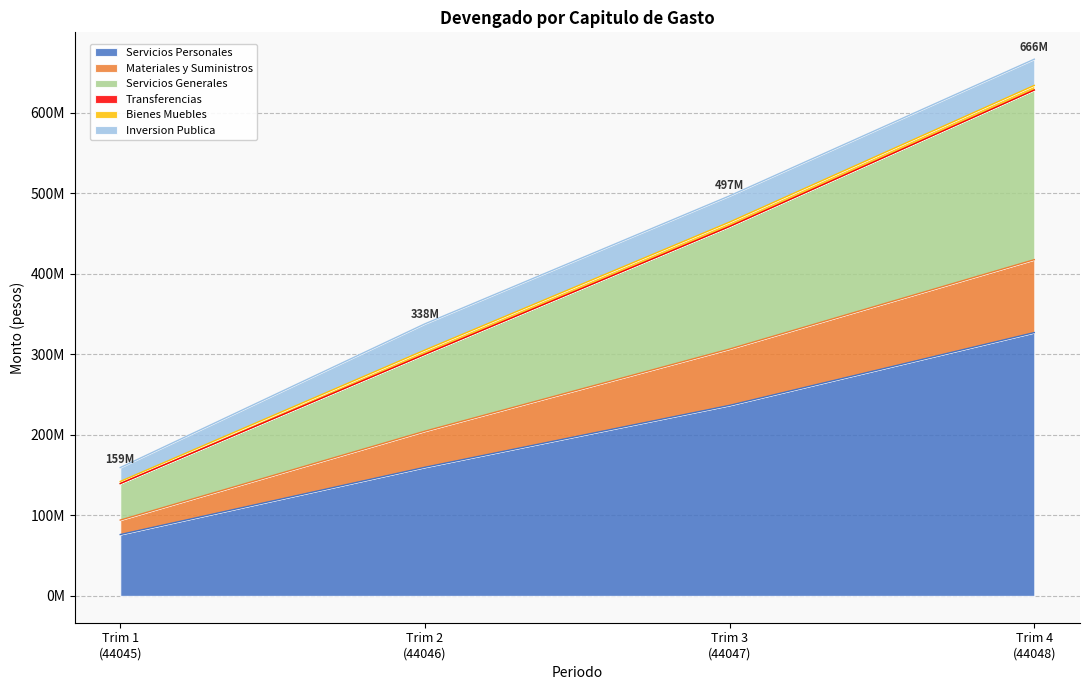

True or false: Materiales y Suministros and Servicios Personales cross at least once.

False